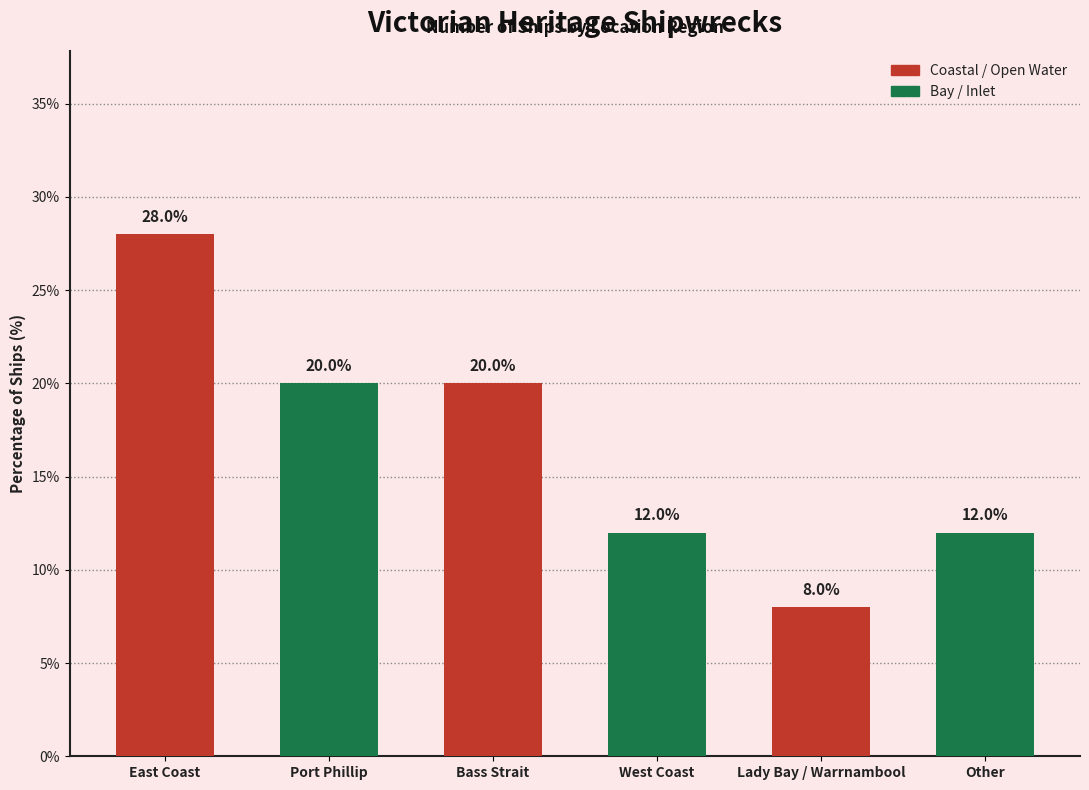

What is the average value?

16.7